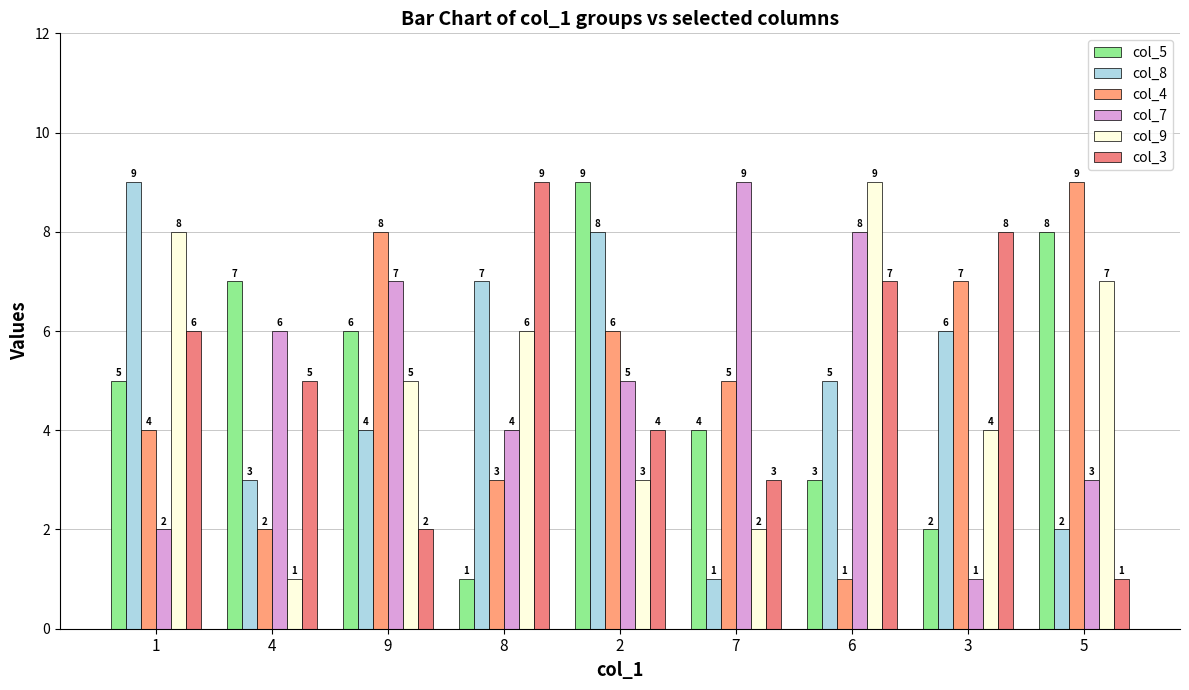

What is the maximum value for col_9?

9